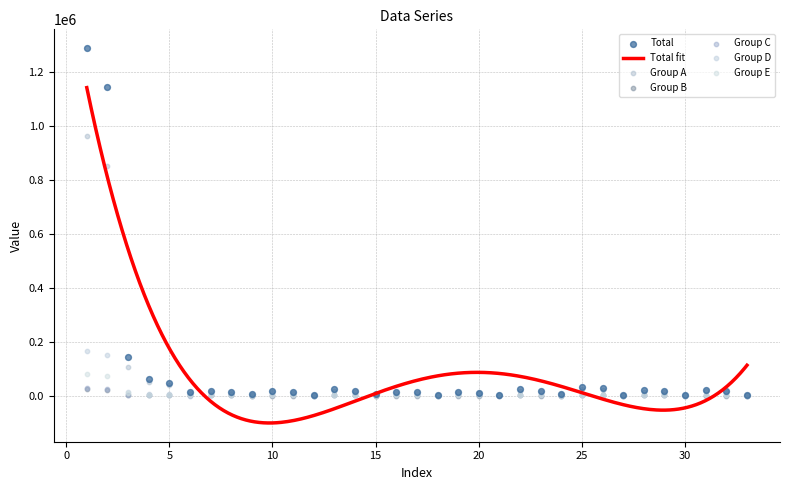

What is the total value across all series at 30?

5580